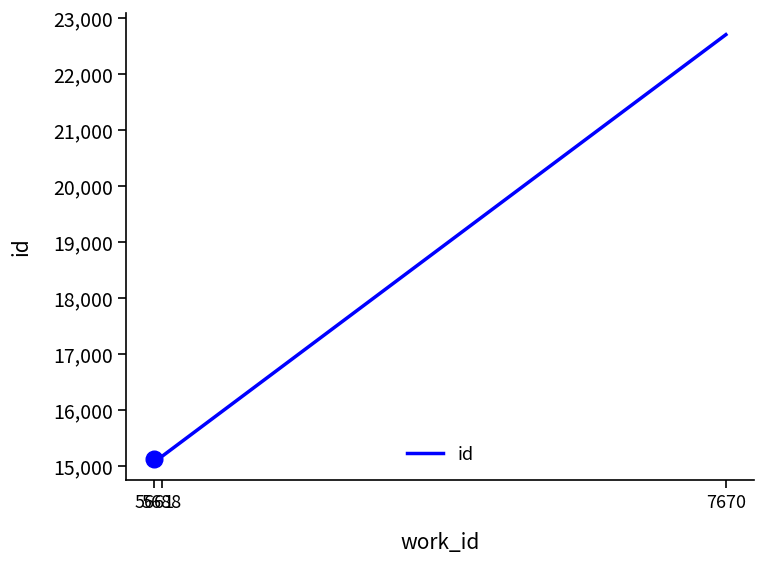

Is it true that the value at 5661 is 23977?

False